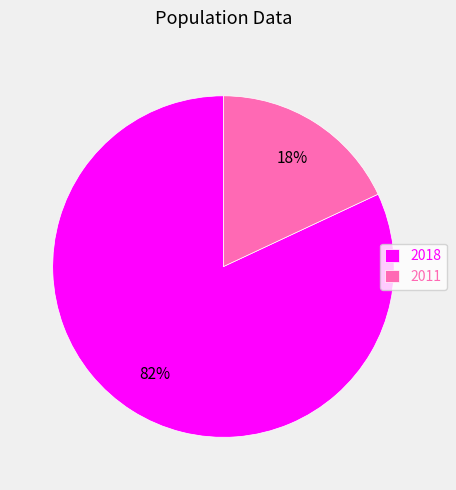

To the nearest percent, what is the average slice percentage?

50%